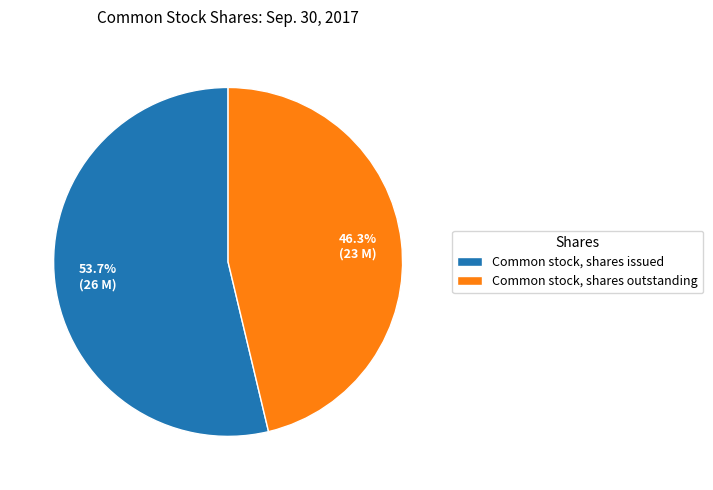

What is the smallest slice in the pie chart?

Common stock, shares outstanding